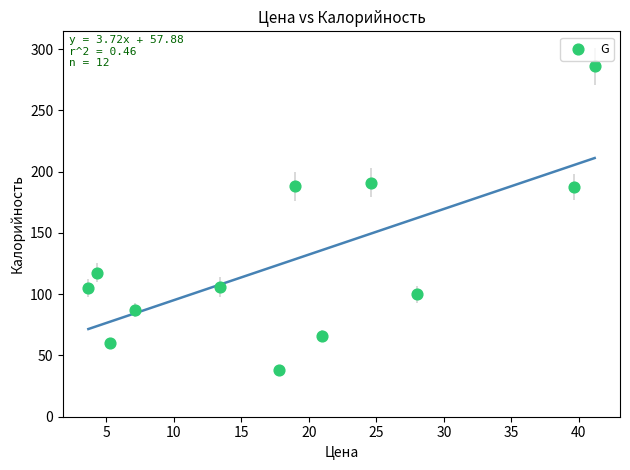

What is the average Y value?

127.7